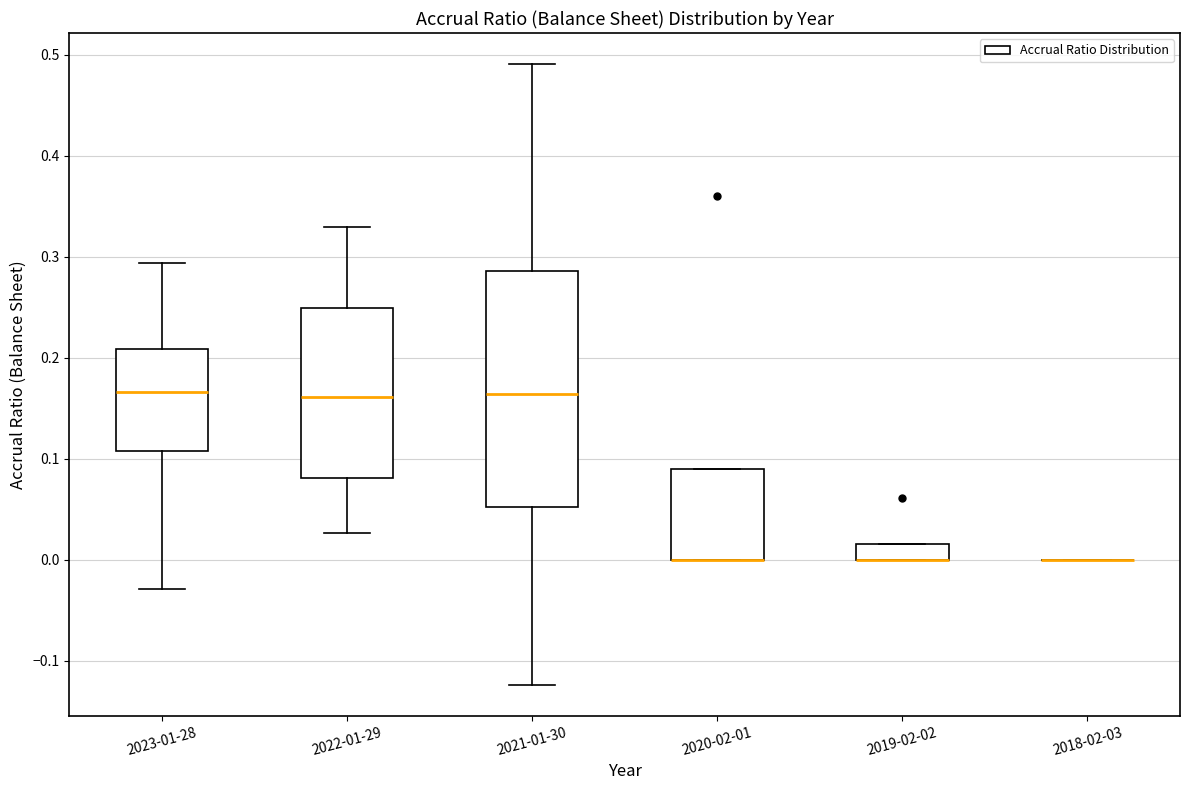

Reading left to right, read every box against the y-axis: the position of its median line, the range the box covers, and the ends of its whiskers. The values are not printed on the chart, so give them approximately, as read against the axis.

2023-01-28: median 0.17, box 0.11 to 0.21, whiskers -0.03 to 0.29
2022-01-29: median 0.16, box 0.08 to 0.25, whiskers 0.03 to 0.33
2021-01-30: median 0.16, box 0.05 to 0.29, whiskers -0.12 to 0.49
2020-02-01: median 0.00 (drawn on the box's lower edge), box 0.00 to 0.09, whiskers 0.00 to 0.09
2019-02-02: median 0.00 (drawn on the box's lower edge), box 0.00 to 0.02, whiskers 0.00 to 0.02
2018-02-03: box collapsed to a line at 0.00, whiskers 0.00 to 0.00